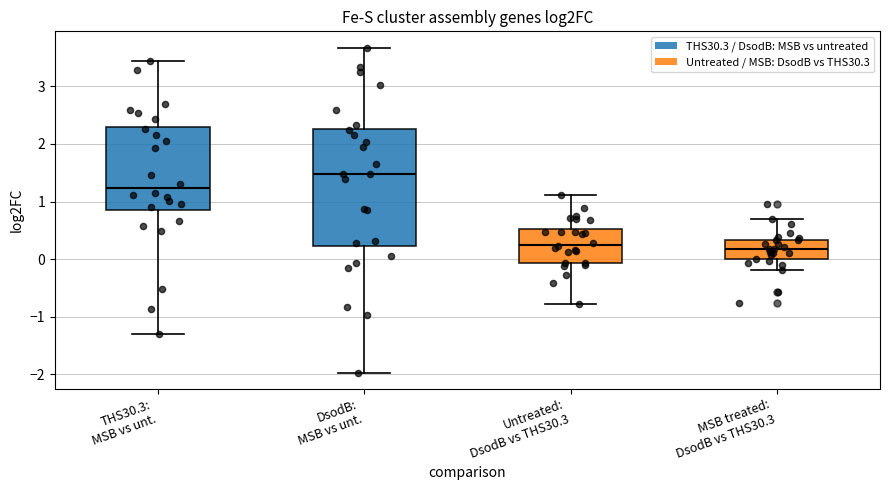

Comparing the boxes themselves (not the whiskers), which one is the tallest?

DsodB: MSB vs unt.